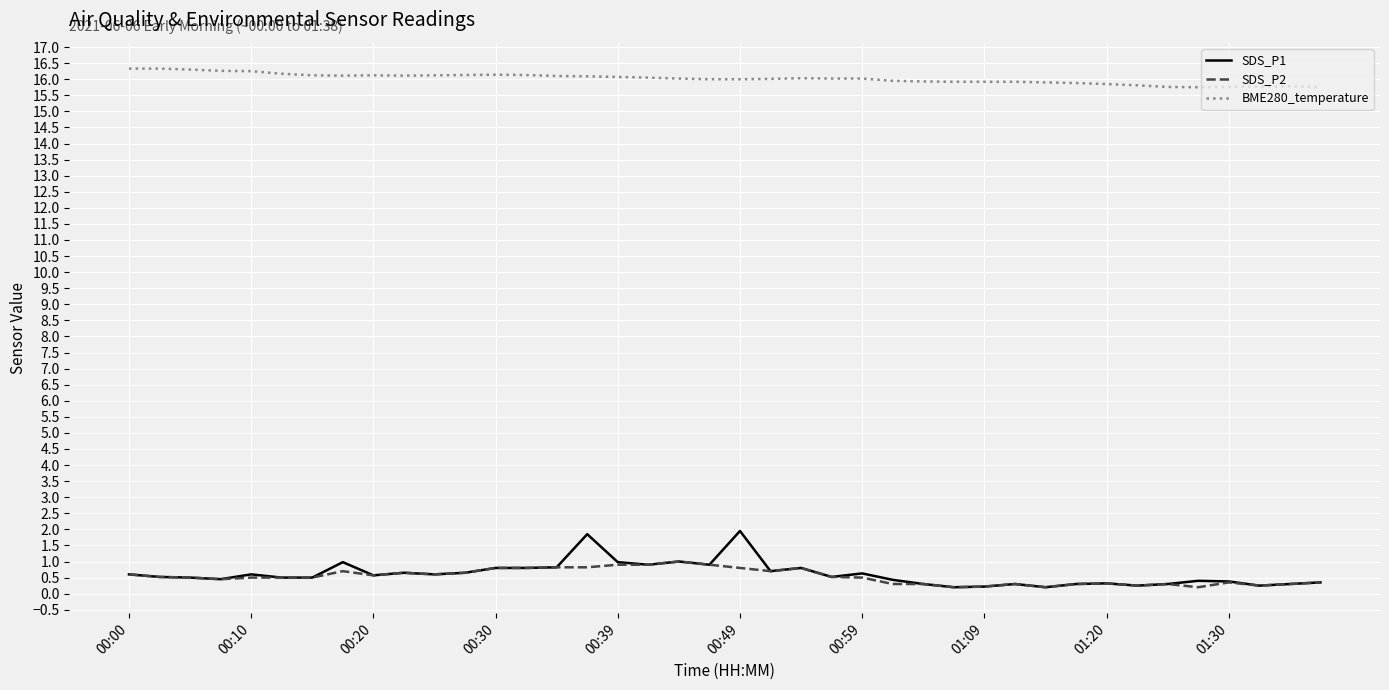

What is the maximum value shown in the chart?

16.3